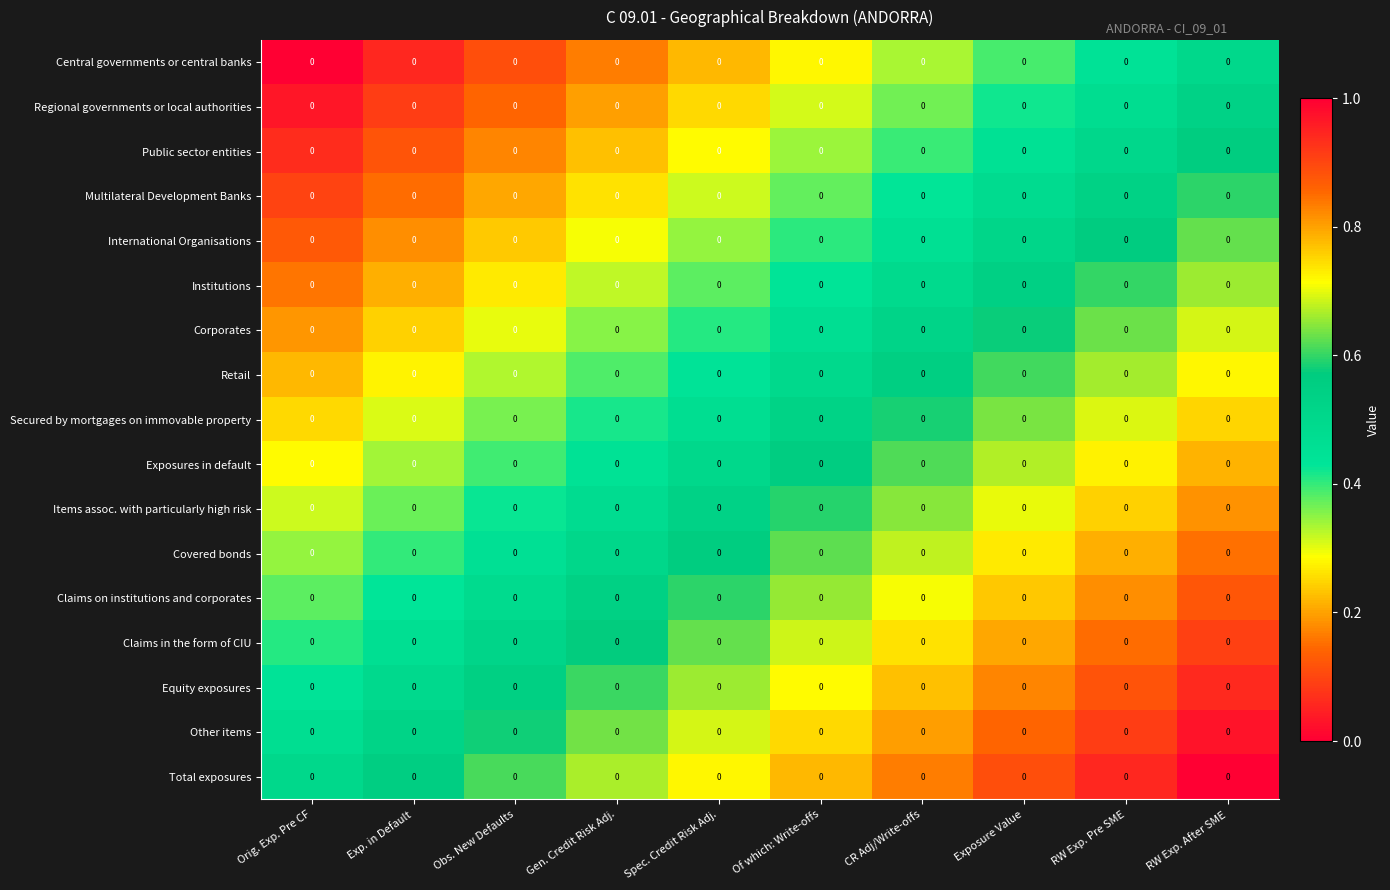

Reading right to left, transcribe all the data shown in this chart.

Central governments or central banks: RW Exp. After SME=0.0	RW Exp. Pre SME=0.0	Exposure Value=0.0	CR Adj/Write-offs=0.0	Of which: Write-offs=0.0	Spec. Credit Risk Adj.=0.0	Gen. Credit Risk Adj.=0.0	Obs. New Defaults=0.0	Exp. in Default=0.0	Orig. Exp. Pre CF=0.0
Regional governments or local authorities: RW Exp. After SME=0.0	RW Exp. Pre SME=0.0	Exposure Value=0.0	CR Adj/Write-offs=0.0	Of which: Write-offs=0.0	Spec. Credit Risk Adj.=0.0	Gen. Credit Risk Adj.=0.0	Obs. New Defaults=0.0	Exp. in Default=0.0	Orig. Exp. Pre CF=0.0
Public sector entities: RW Exp. After SME=0.0	RW Exp. Pre SME=0.0	Exposure Value=0.0	CR Adj/Write-offs=0.0	Of which: Write-offs=0.0	Spec. Credit Risk Adj.=0.0	Gen. Credit Risk Adj.=0.0	Obs. New Defaults=0.0	Exp. in Default=0.0	Orig. Exp. Pre CF=0.0
Multilateral Development Banks: RW Exp. After SME=0.0	RW Exp. Pre SME=0.0	Exposure Value=0.0	CR Adj/Write-offs=0.0	Of which: Write-offs=0.0	Spec. Credit Risk Adj.=0.0	Gen. Credit Risk Adj.=0.0	Obs. New Defaults=0.0	Exp. in Default=0.0	Orig. Exp. Pre CF=0.0
International Organisations: RW Exp. After SME=0.0	RW Exp. Pre SME=0.0	Exposure Value=0.0	CR Adj/Write-offs=0.0	Of which: Write-offs=0.0	Spec. Credit Risk Adj.=0.0	Gen. Credit Risk Adj.=0.0	Obs. New Defaults=0.0	Exp. in Default=0.0	Orig. Exp. Pre CF=0.0
Institutions: RW Exp. After SME=0.0	RW Exp. Pre SME=0.0	Exposure Value=0.0	CR Adj/Write-offs=0.0	Of which: Write-offs=0.0	Spec. Credit Risk Adj.=0.0	Gen. Credit Risk Adj.=0.0	Obs. New Defaults=0.0	Exp. in Default=0.0	Orig. Exp. Pre CF=0.0
Corporates: RW Exp. After SME=0.0	RW Exp. Pre SME=0.0	Exposure Value=0.0	CR Adj/Write-offs=0.0	Of which: Write-offs=0.0	Spec. Credit Risk Adj.=0.0	Gen. Credit Risk Adj.=0.0	Obs. New Defaults=0.0	Exp. in Default=0.0	Orig. Exp. Pre CF=0.0
Retail: RW Exp. After SME=0.0	RW Exp. Pre SME=0.0	Exposure Value=0.0	CR Adj/Write-offs=0.0	Of which: Write-offs=0.0	Spec. Credit Risk Adj.=0.0	Gen. Credit Risk Adj.=0.0	Obs. New Defaults=0.0	Exp. in Default=0.0	Orig. Exp. Pre CF=0.0
Secured by mortgages on immovable property: RW Exp. After SME=0.0	RW Exp. Pre SME=0.0	Exposure Value=0.0	CR Adj/Write-offs=0.0	Of which: Write-offs=0.0	Spec. Credit Risk Adj.=0.0	Gen. Credit Risk Adj.=0.0	Obs. New Defaults=0.0	Exp. in Default=0.0	Orig. Exp. Pre CF=0.0
Exposures in default: RW Exp. After SME=0.0	RW Exp. Pre SME=0.0	Exposure Value=0.0	CR Adj/Write-offs=0.0	Of which: Write-offs=0.0	Spec. Credit Risk Adj.=0.0	Gen. Credit Risk Adj.=0.0	Obs. New Defaults=0.0	Exp. in Default=0.0	Orig. Exp. Pre CF=0.0
Items assoc. with particularly high risk: RW Exp. After SME=0.0	RW Exp. Pre SME=0.0	Exposure Value=0.0	CR Adj/Write-offs=0.0	Of which: Write-offs=0.0	Spec. Credit Risk Adj.=0.0	Gen. Credit Risk Adj.=0.0	Obs. New Defaults=0.0	Exp. in Default=0.0	Orig. Exp. Pre CF=0.0
Covered bonds: RW Exp. After SME=0.0	RW Exp. Pre SME=0.0	Exposure Value=0.0	CR Adj/Write-offs=0.0	Of which: Write-offs=0.0	Spec. Credit Risk Adj.=0.0	Gen. Credit Risk Adj.=0.0	Obs. New Defaults=0.0	Exp. in Default=0.0	Orig. Exp. Pre CF=0.0
Claims on institutions and corporates: RW Exp. After SME=0.0	RW Exp. Pre SME=0.0	Exposure Value=0.0	CR Adj/Write-offs=0.0	Of which: Write-offs=0.0	Spec. Credit Risk Adj.=0.0	Gen. Credit Risk Adj.=0.0	Obs. New Defaults=0.0	Exp. in Default=0.0	Orig. Exp. Pre CF=0.0
Claims in the form of CIU: RW Exp. After SME=0.0	RW Exp. Pre SME=0.0	Exposure Value=0.0	CR Adj/Write-offs=0.0	Of which: Write-offs=0.0	Spec. Credit Risk Adj.=0.0	Gen. Credit Risk Adj.=0.0	Obs. New Defaults=0.0	Exp. in Default=0.0	Orig. Exp. Pre CF=0.0
Equity exposures: RW Exp. After SME=0.0	RW Exp. Pre SME=0.0	Exposure Value=0.0	CR Adj/Write-offs=0.0	Of which: Write-offs=0.0	Spec. Credit Risk Adj.=0.0	Gen. Credit Risk Adj.=0.0	Obs. New Defaults=0.0	Exp. in Default=0.0	Orig. Exp. Pre CF=0.0
Other items: RW Exp. After SME=0.0	RW Exp. Pre SME=0.0	Exposure Value=0.0	CR Adj/Write-offs=0.0	Of which: Write-offs=0.0	Spec. Credit Risk Adj.=0.0	Gen. Credit Risk Adj.=0.0	Obs. New Defaults=0.0	Exp. in Default=0.0	Orig. Exp. Pre CF=0.0
Total exposures: RW Exp. After SME=0.0	RW Exp. Pre SME=0.0	Exposure Value=0.0	CR Adj/Write-offs=0.0	Of which: Write-offs=0.0	Spec. Credit Risk Adj.=0.0	Gen. Credit Risk Adj.=0.0	Obs. New Defaults=0.0	Exp. in Default=0.0	Orig. Exp. Pre CF=0.0